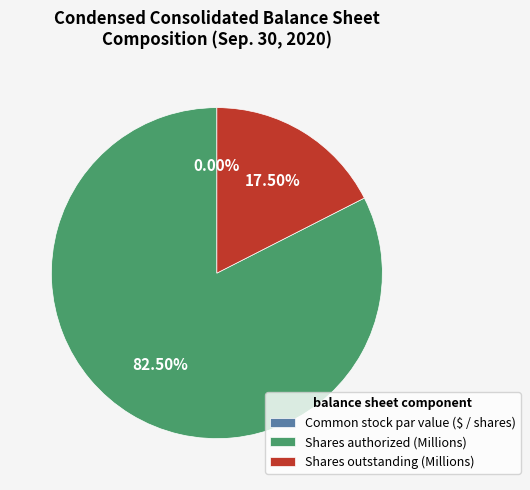

Which slice represents more than half of the pie?

Shares authorized (Millions)